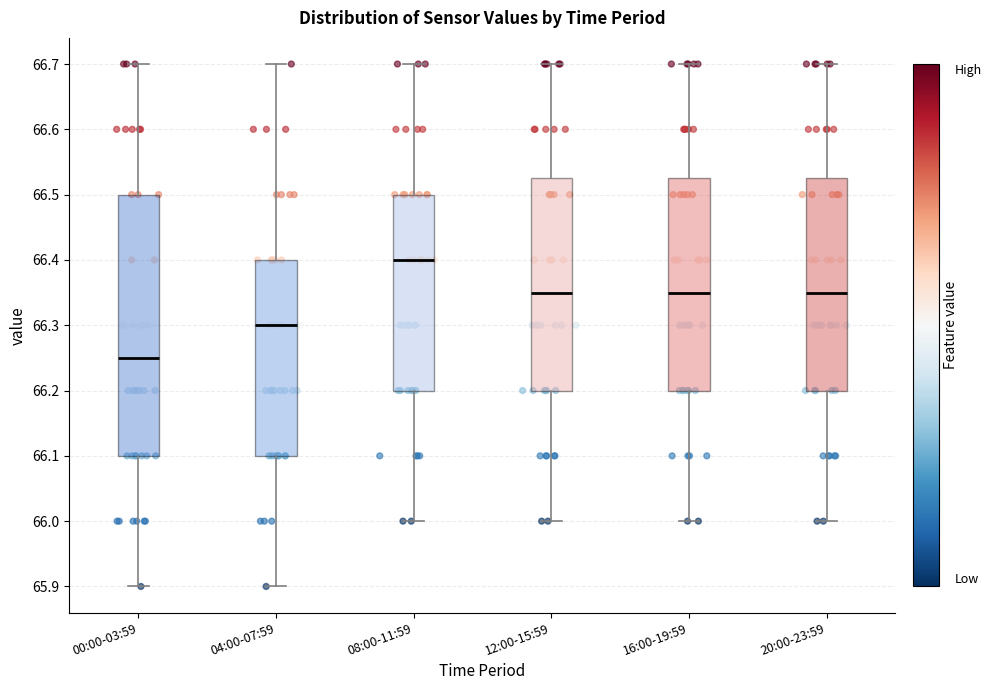

Which box's median line is the lowest?

00:00-03:59